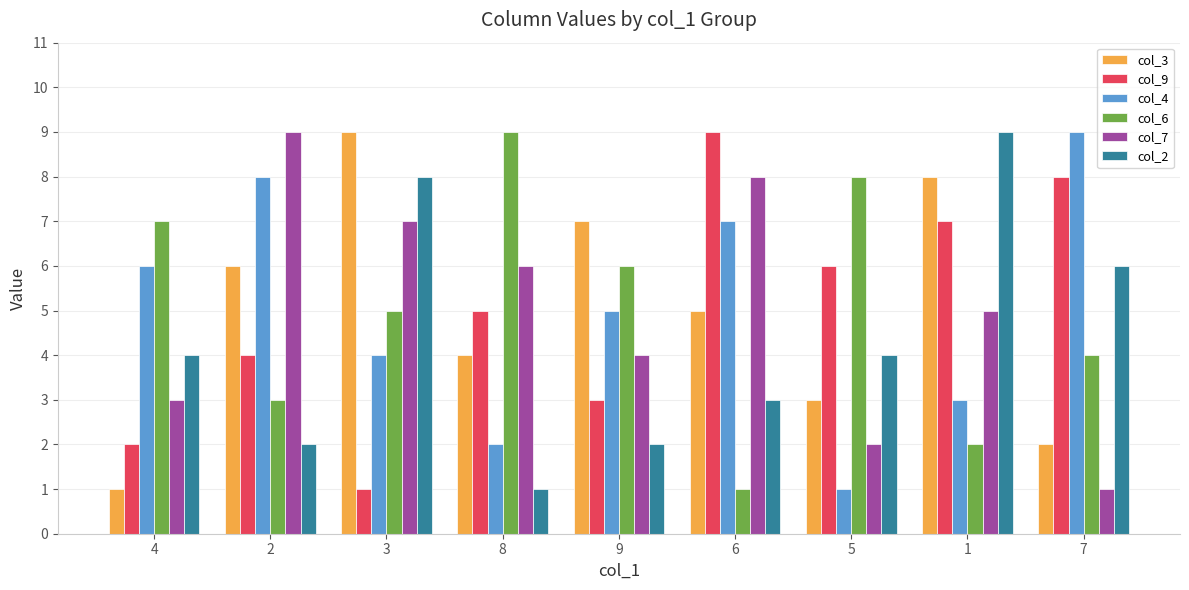

Between 8 and 5, which series saw the biggest shift?

col_7